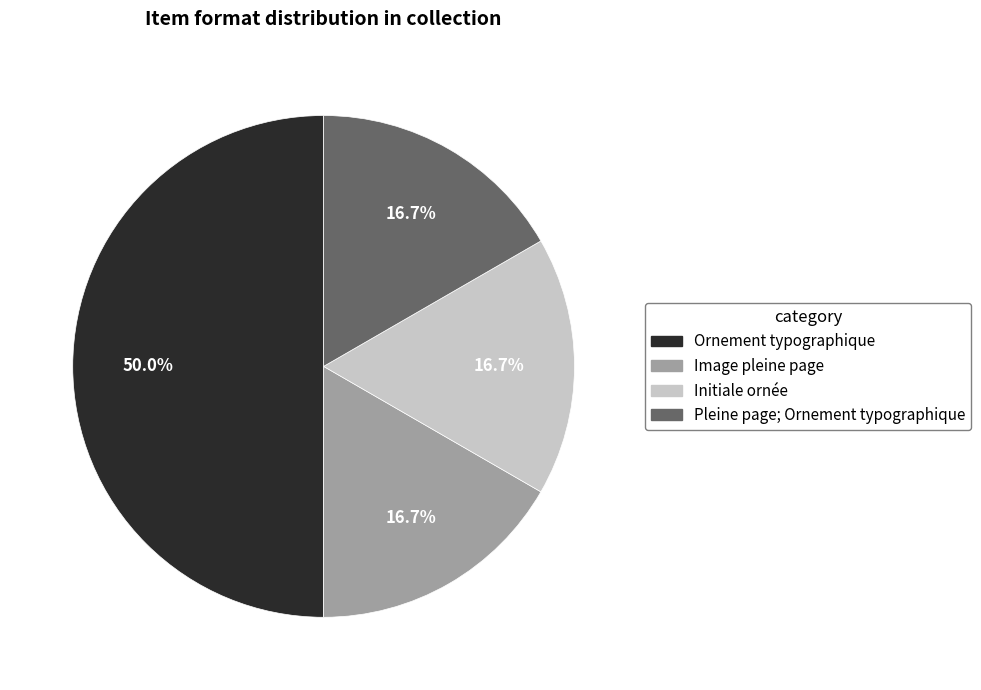

To the nearest percent, what is the difference between the largest and smallest slice percentages?

33%